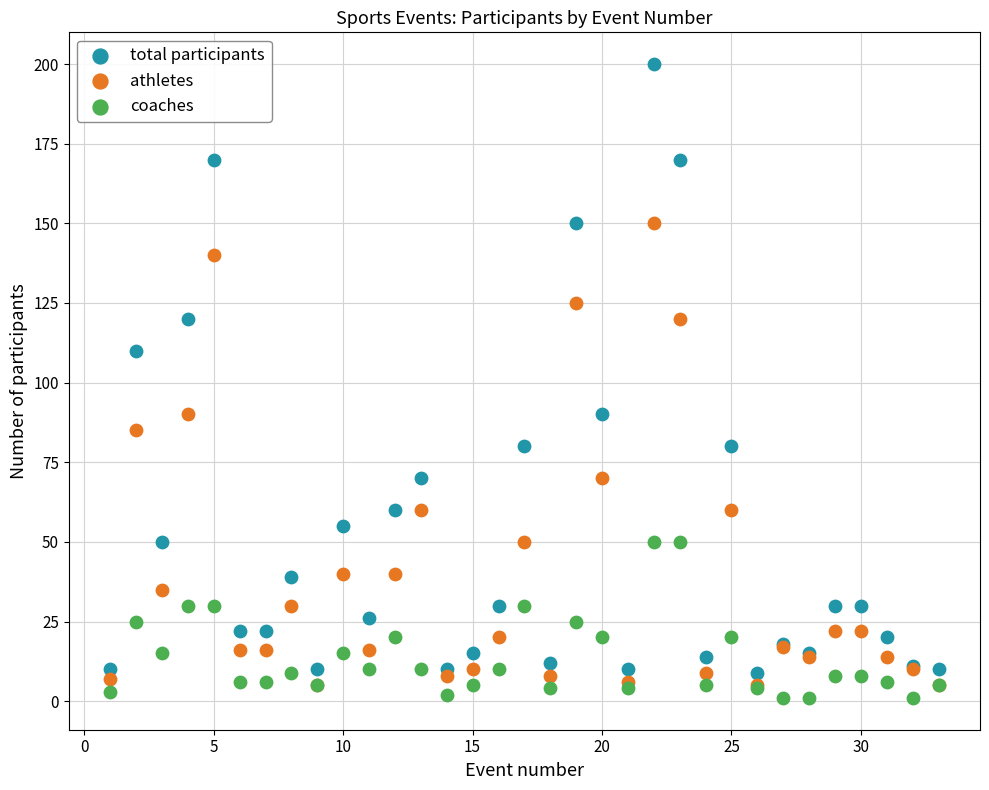

What are all the series names shown in the legend?

total participants, athletes, coaches